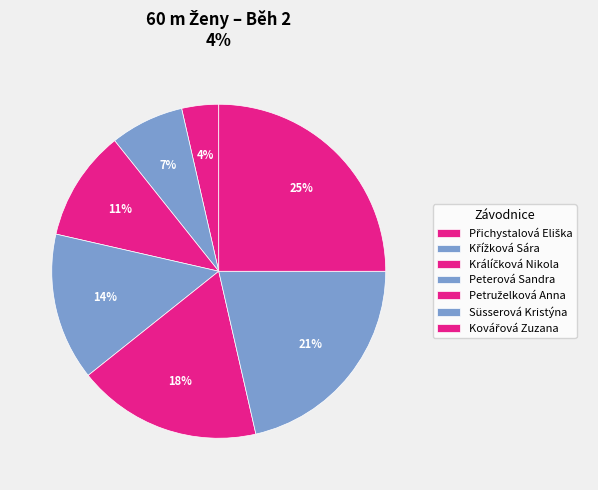

How many slices are in this pie chart?

7